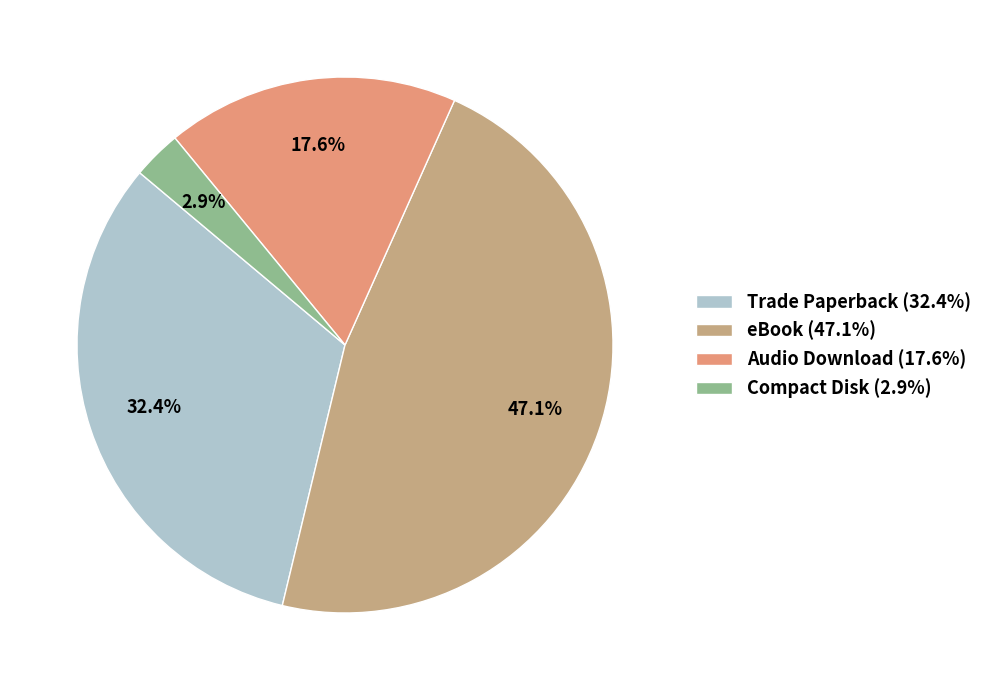

Which category has the smallest portion of the pie?

Compact Disk